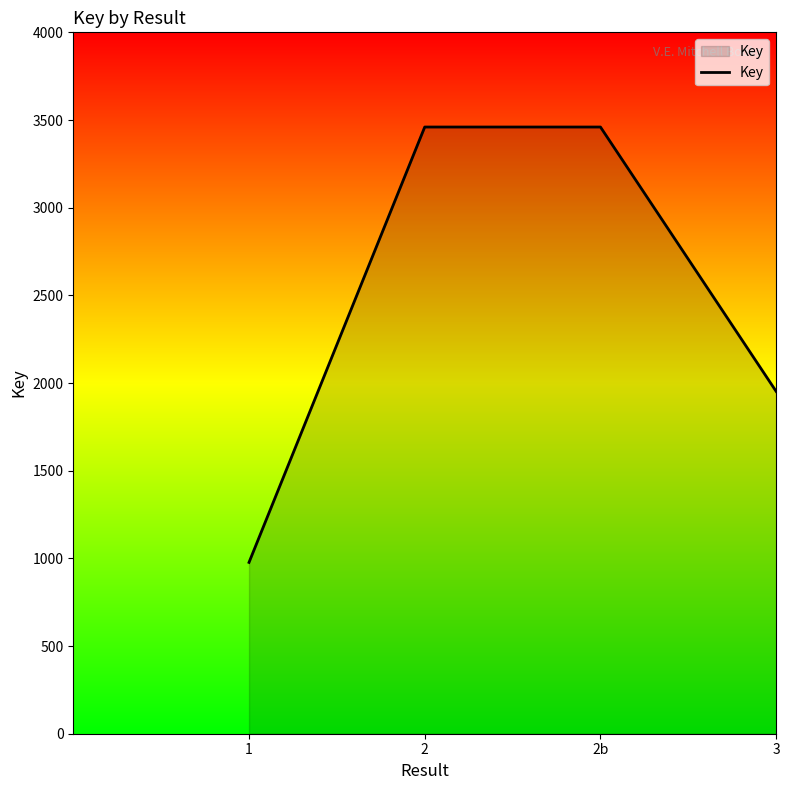

What is the greatest value displayed?

3460